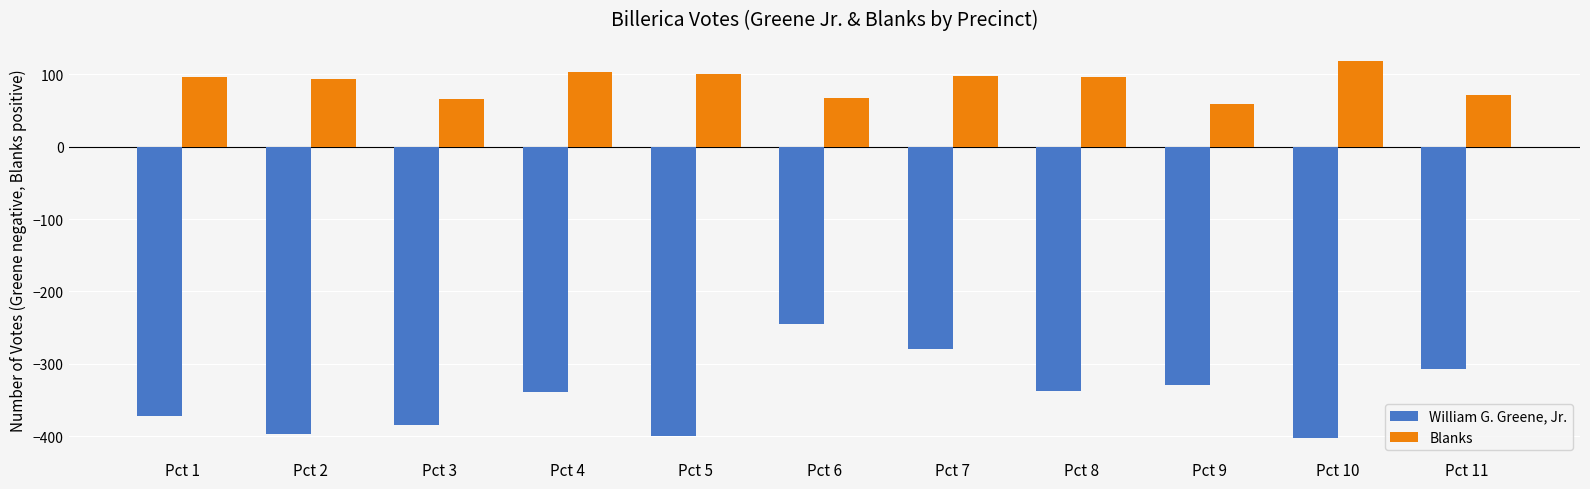

What is the minimum value shown in the chart?

-403